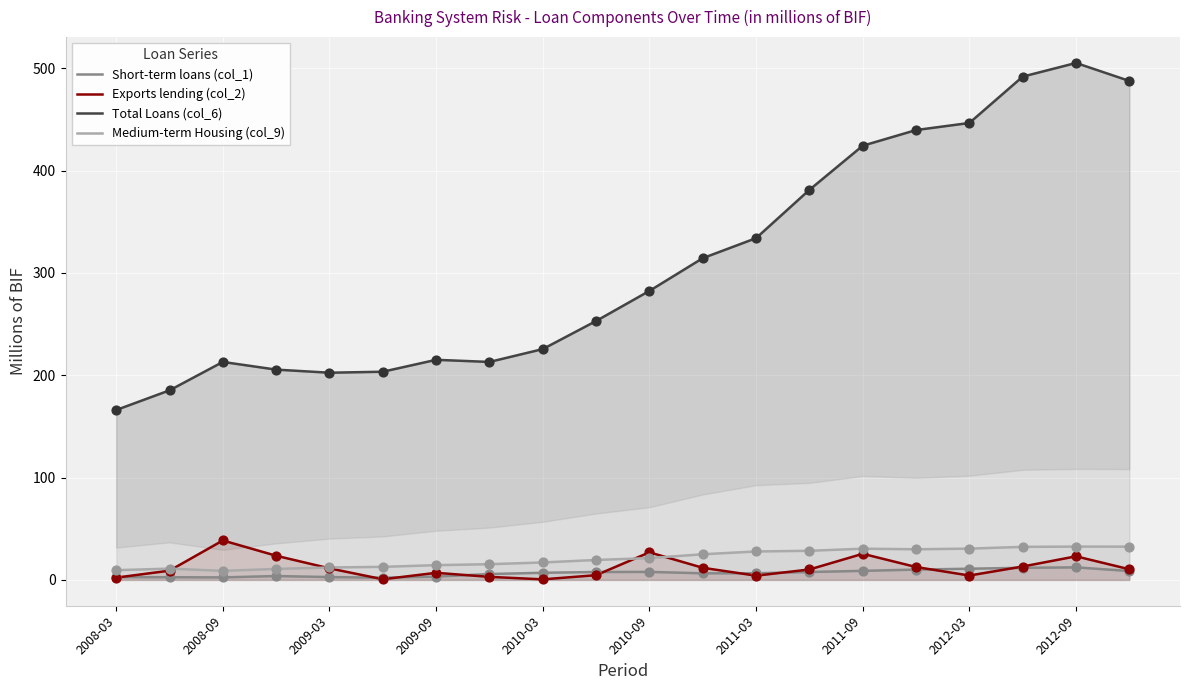

Which series contains the lowest Y value?

Exports lending (col_2)